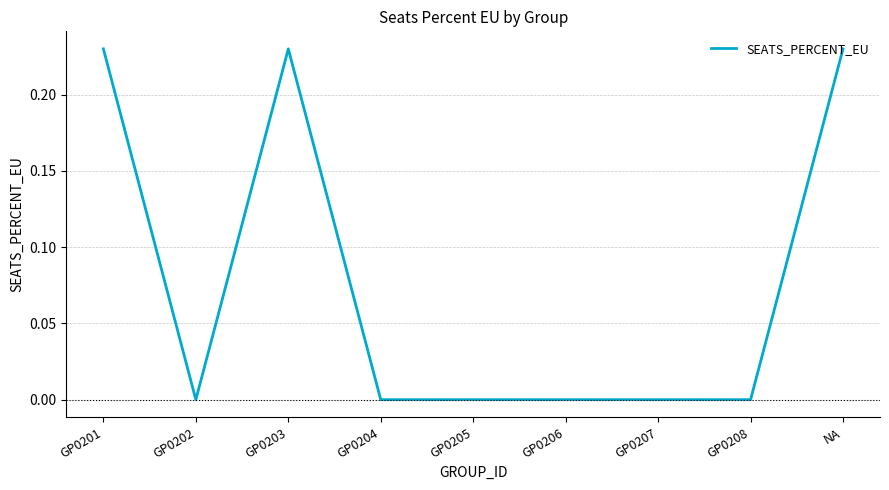

What is the sum of all values?

0.7